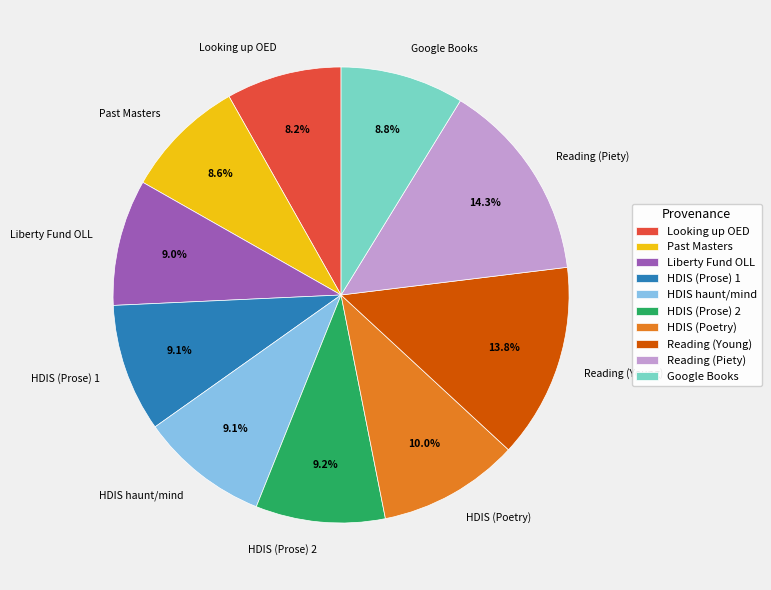

What is the ratio of the value at HDIS (Poetry) to the value at Liberty Fund OLL?

1.1